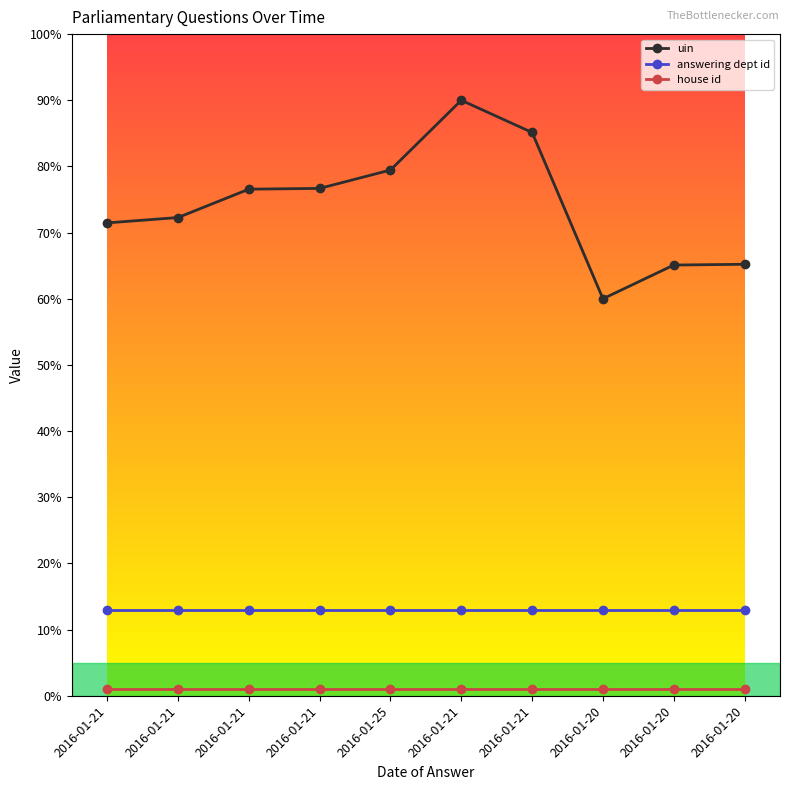

What is the sum of all answering dept id values?

130.0